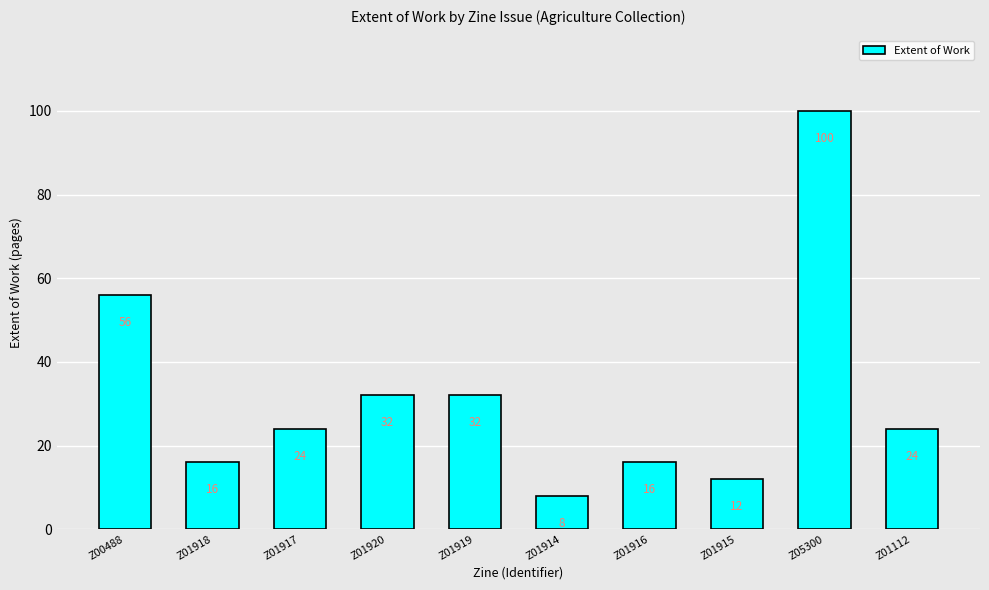

What is the change in value from Z00488 to Z01917?

-32